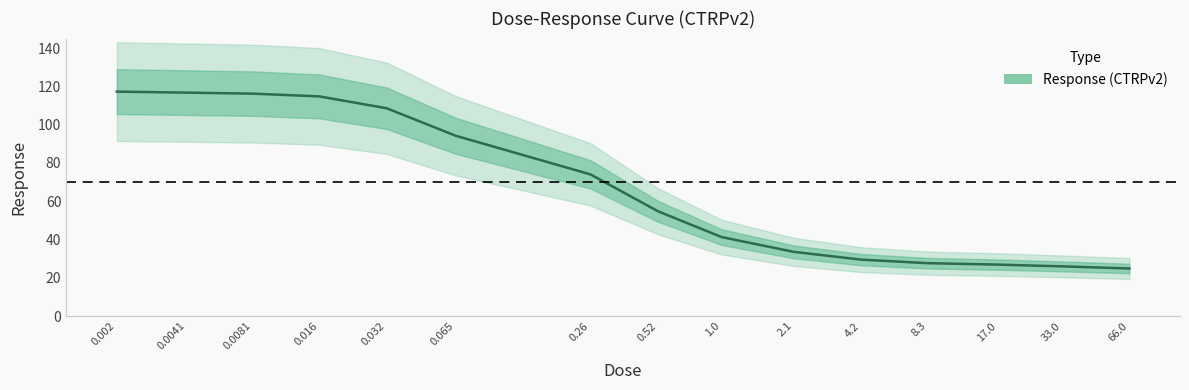

Does the chart display data point markers on the line(s)?

No